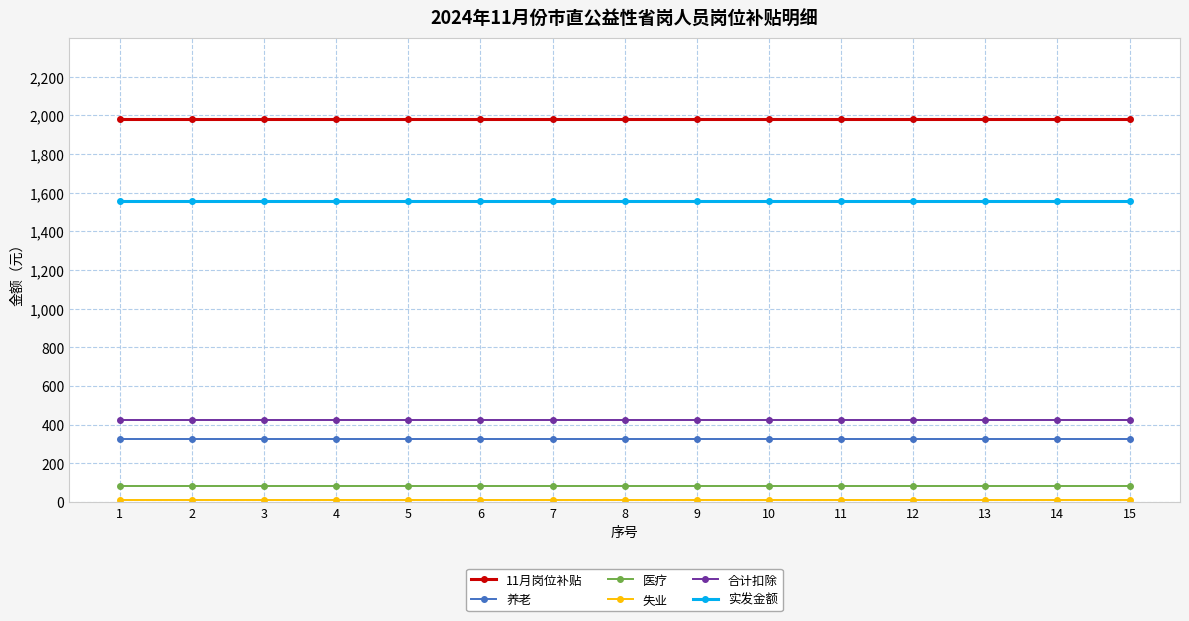

True or false: 11月岗位补贴 and 合计扣除 cross at least once.

False